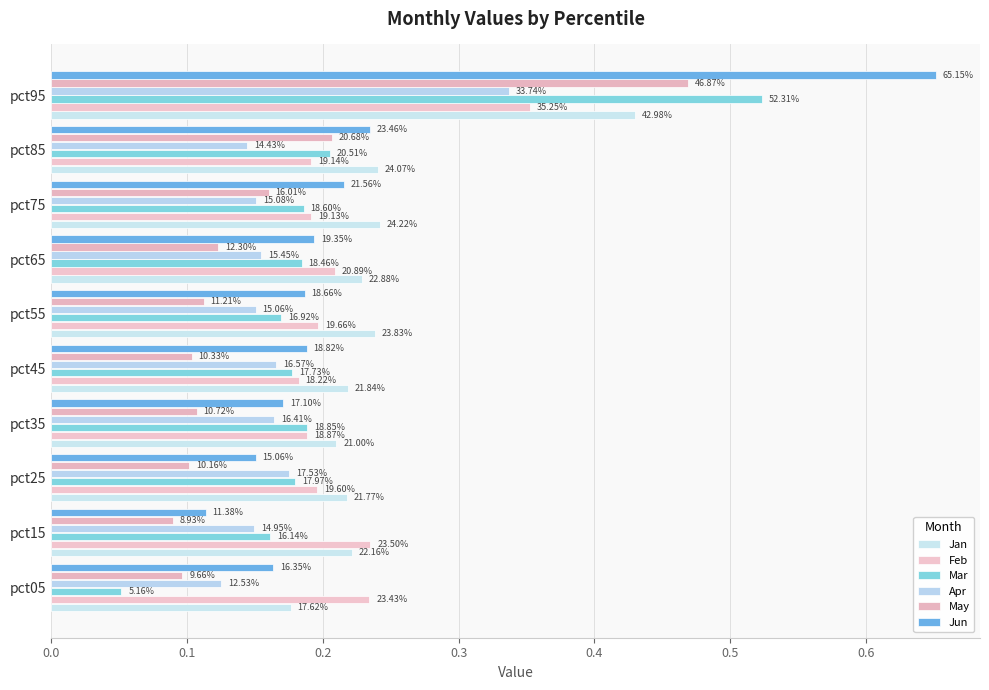

Rank the series by their maximum value, from highest to lowest.

Jun, Mar, May, Jan, Feb, Apr